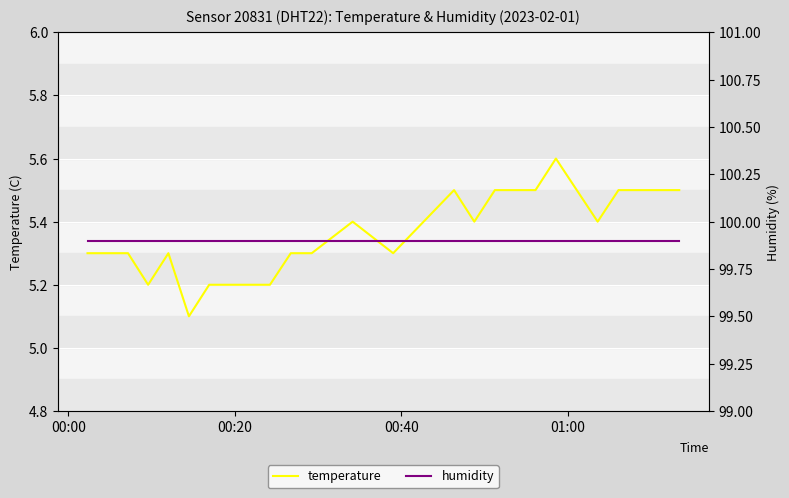

True or false: humidity and temperature cross at least once.

False